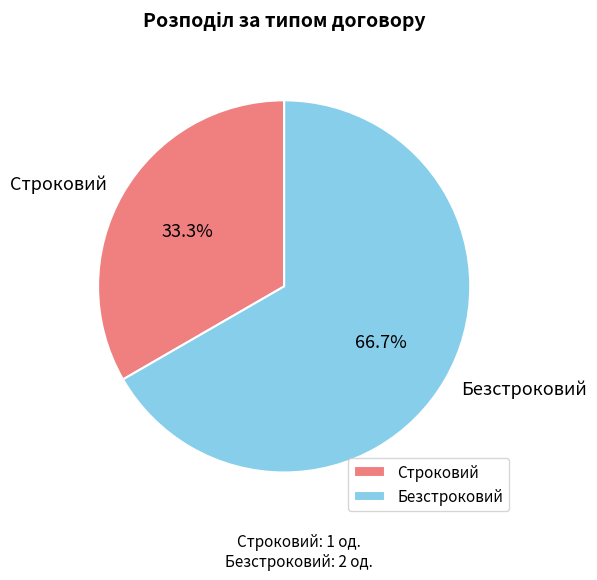

Is the sum of Безстроковий and Строковий greater than half?

Yes